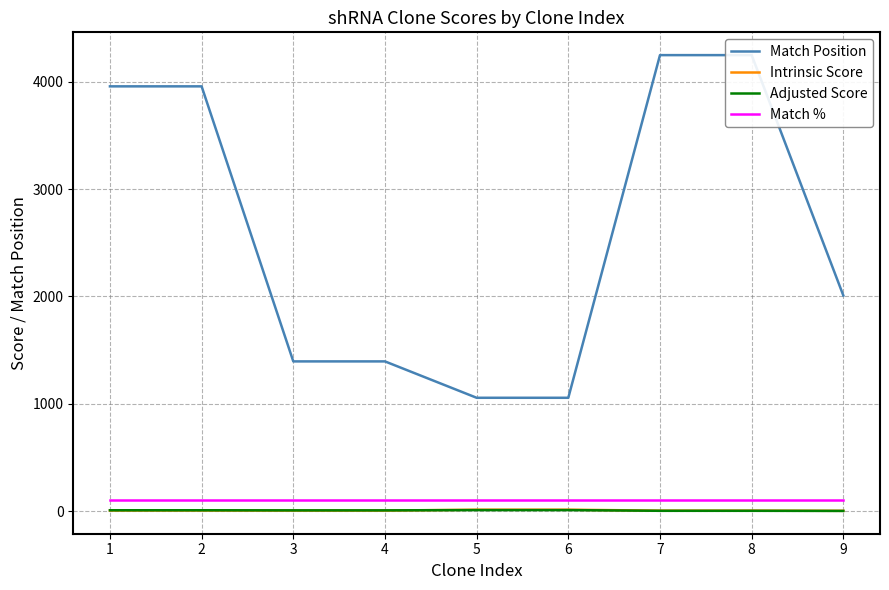

At which label does Match Position first exceed 2009?

1